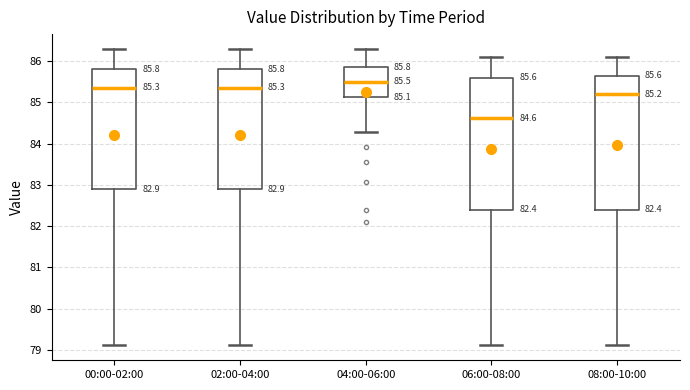

Which box's median line is the highest?

04:00-06:00